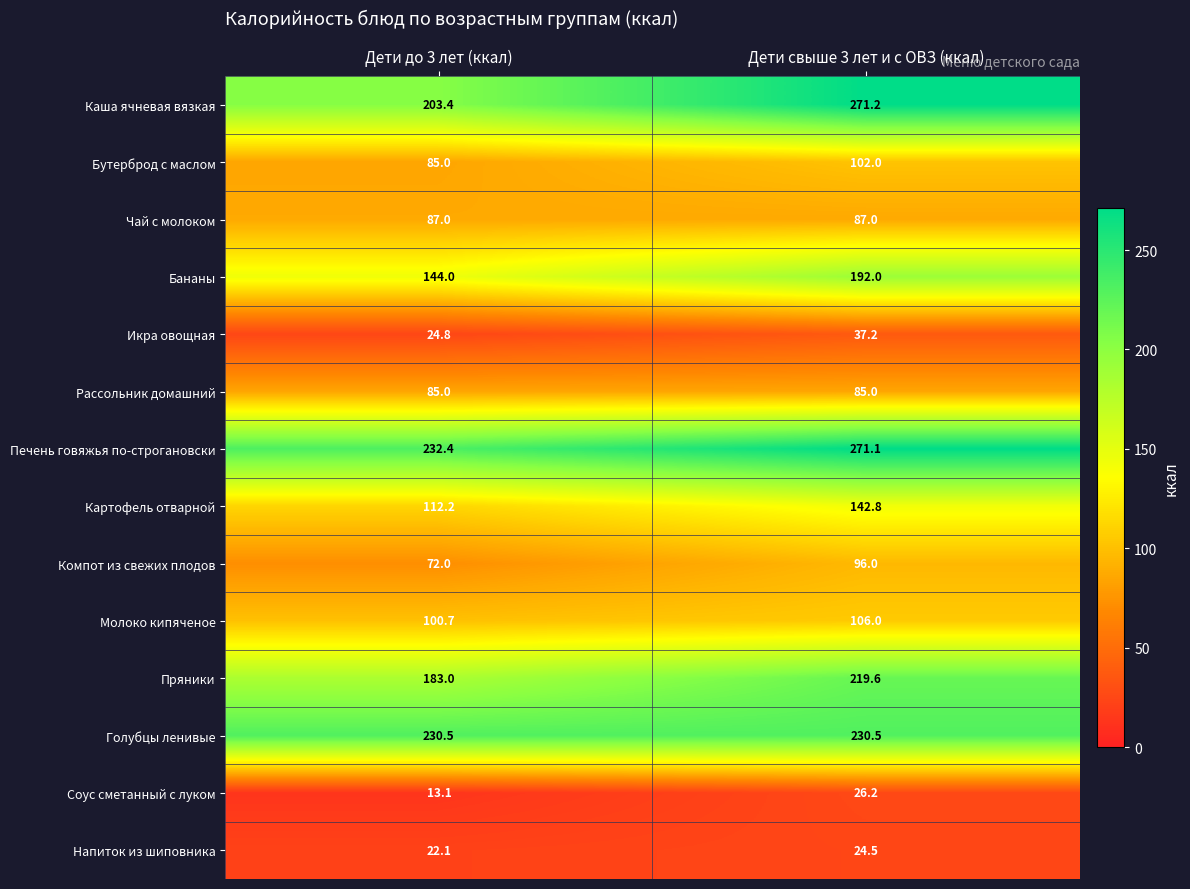

True or false: Картофель отварной has a value of 178.0 at Дети до 3 лет (ккал).

False